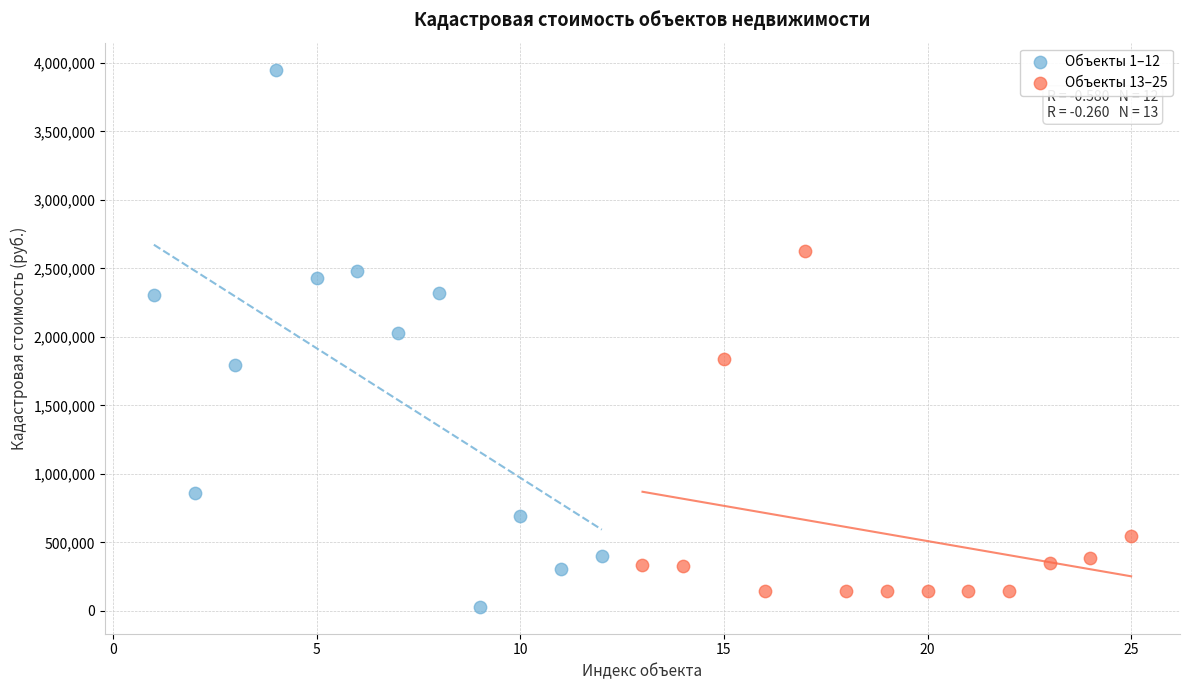

What are all the series names shown in the legend?

Объекты 1–12, Объекты 13–25